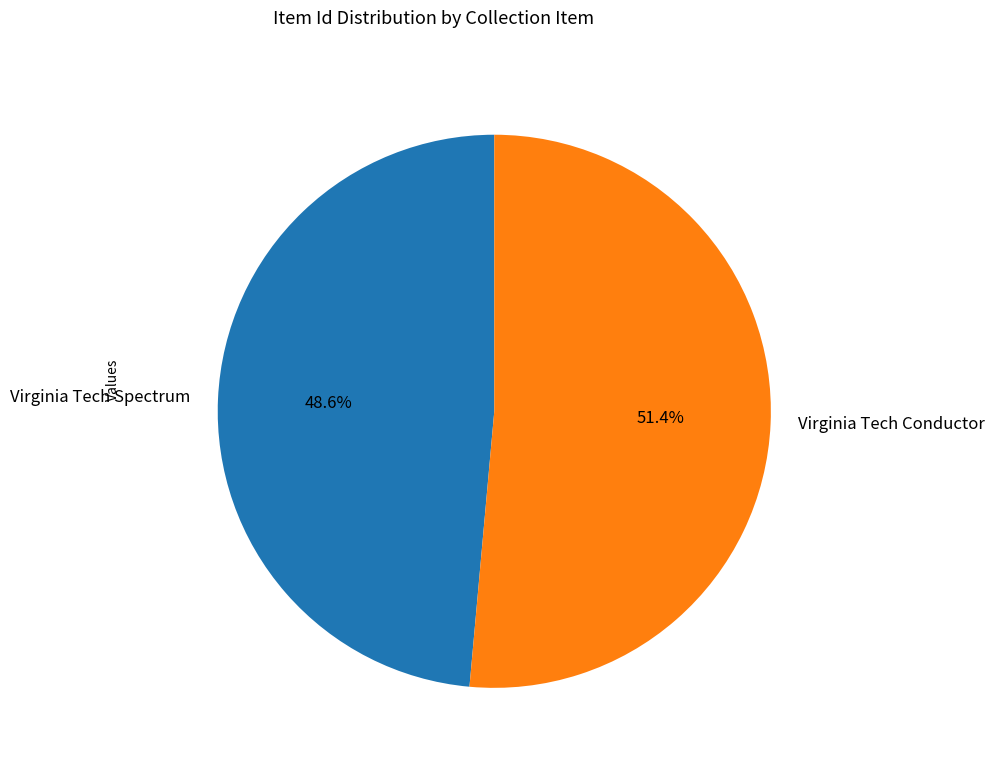

What is the total percentage of Virginia Tech Conductor and Virginia Tech Spectrum?

100.0%